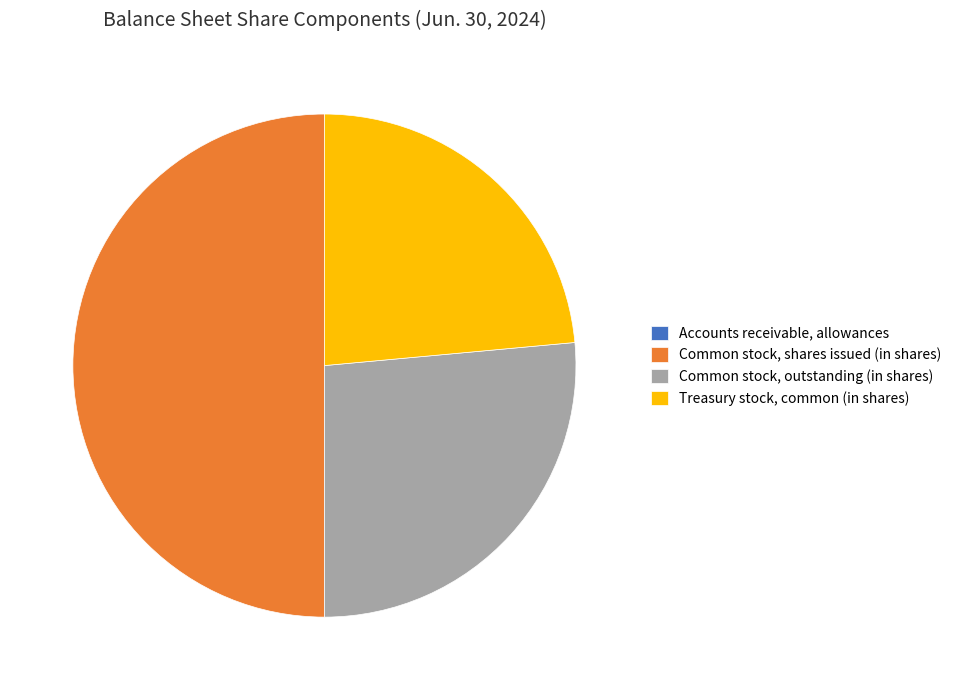

Which category has the biggest portion of the pie?

Common stock, shares issued (in shares)